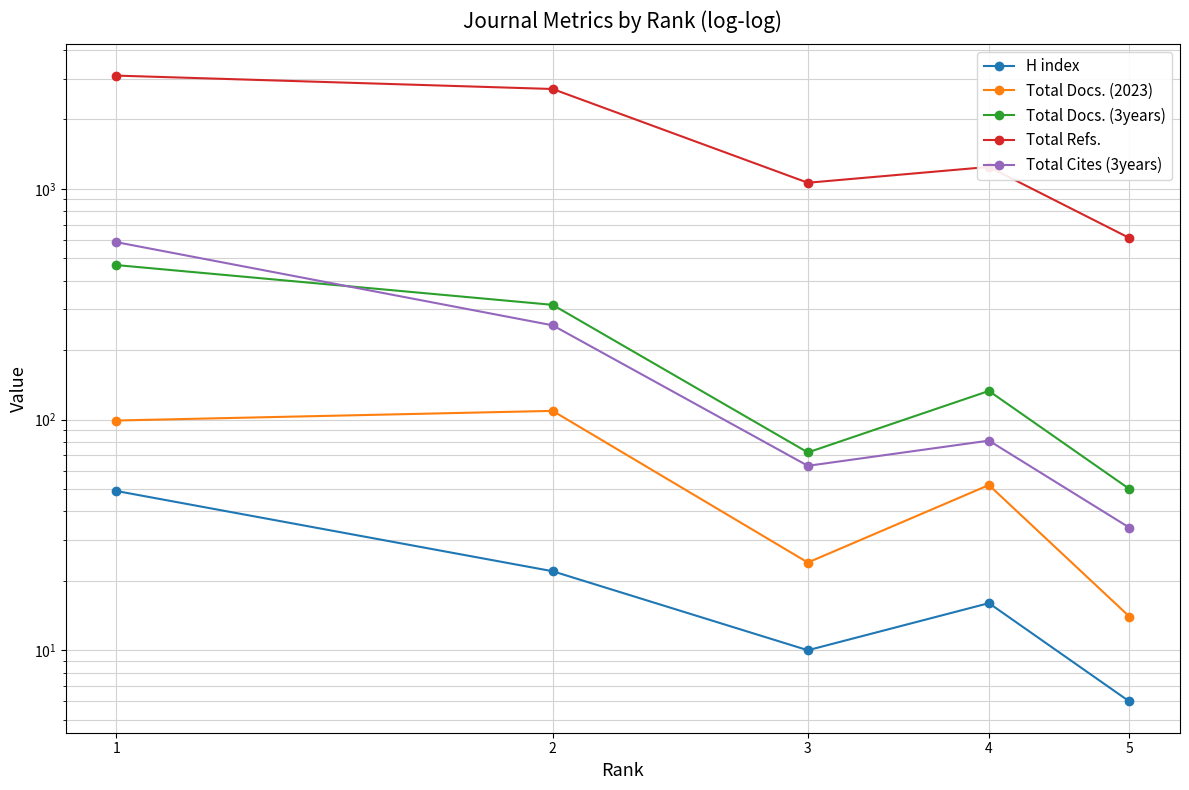

At how many categories does at least one series exceed 112?

5